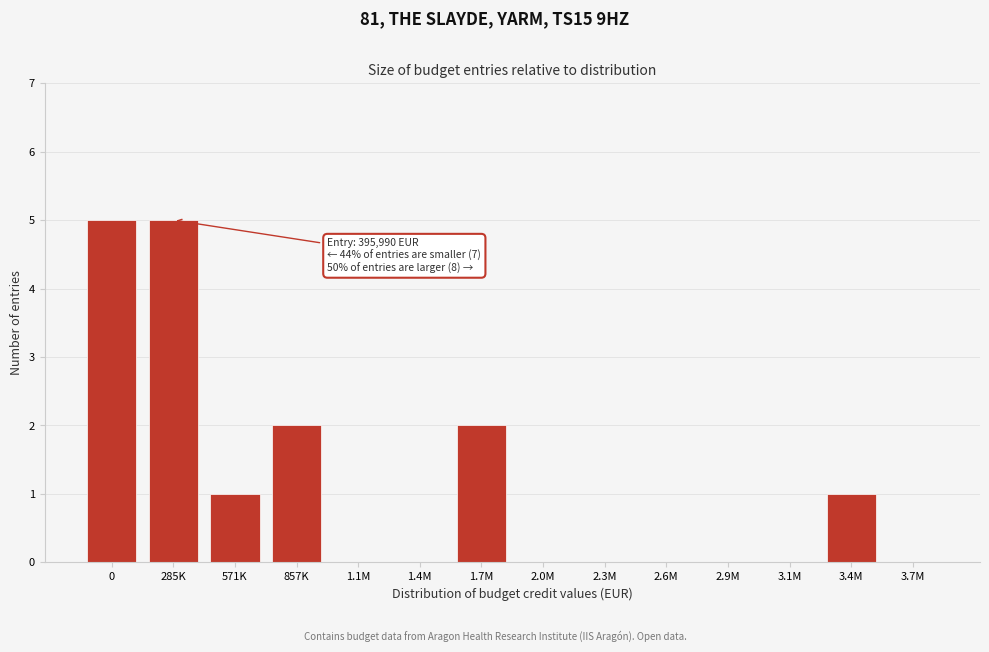

Reading left to right, extract all data points from this chart.

0=5	285K=5	571K=1	857K=2	1.1M=0	1.4M=0	1.7M=2	2.0M=0	2.3M=0	2.6M=0	2.9M=0	3.1M=0	3.4M=1	3.7M=0